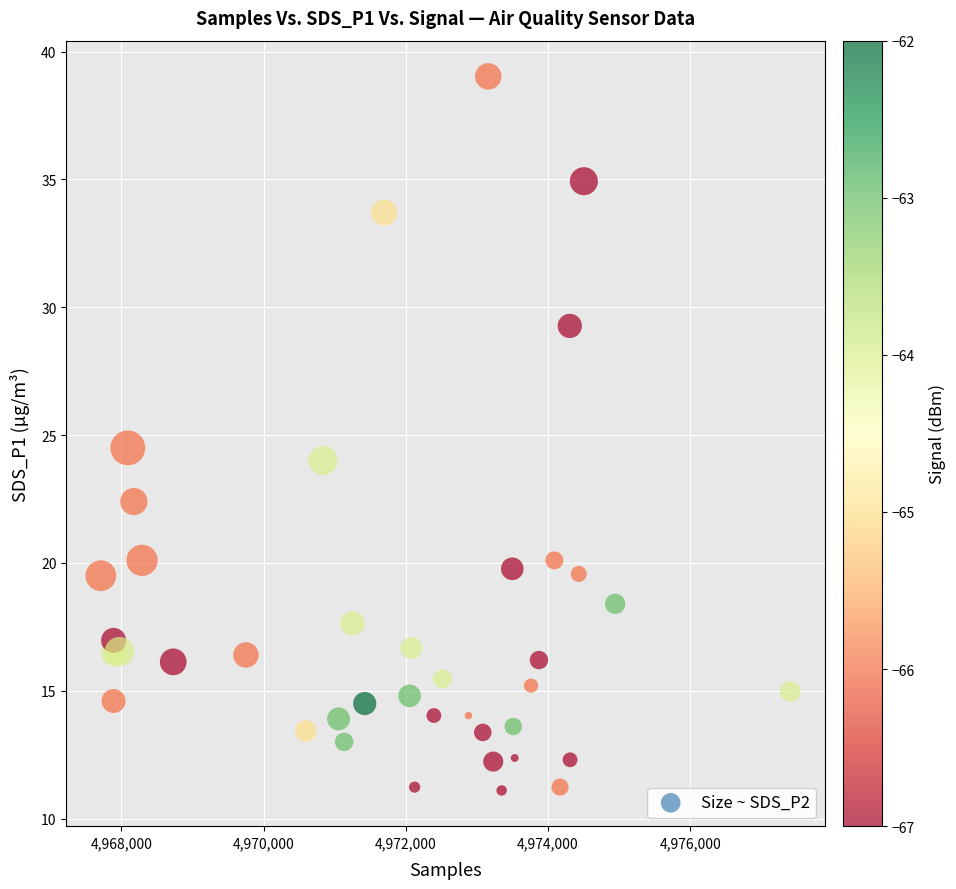

What Y value in the scatter plot is closest to 25?

24.5